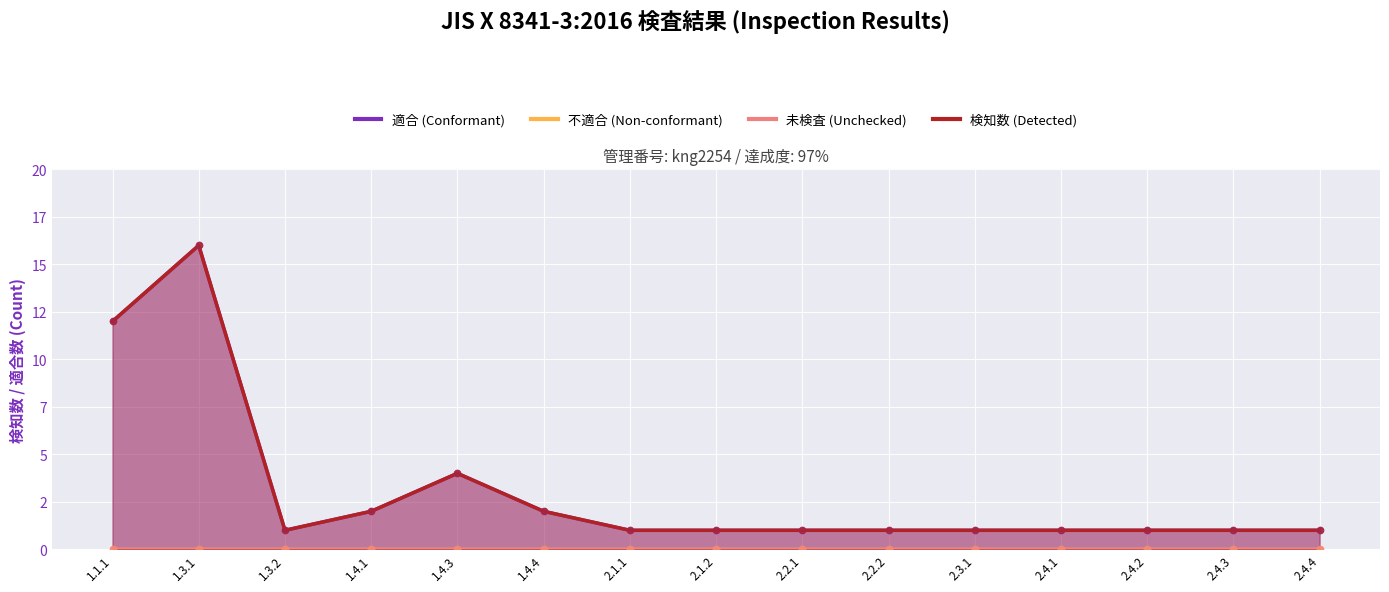

Which series reaches the maximum Y coordinate?

適合 (Conformant)